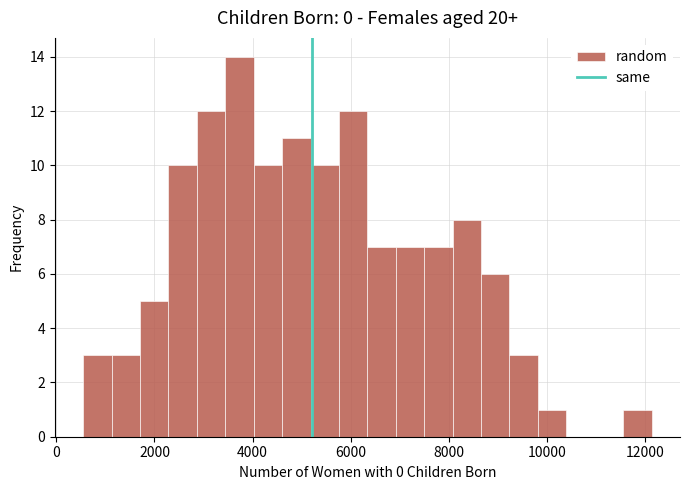

Read against the x-axis, roughly where is the centre of the tallest bar?

3800